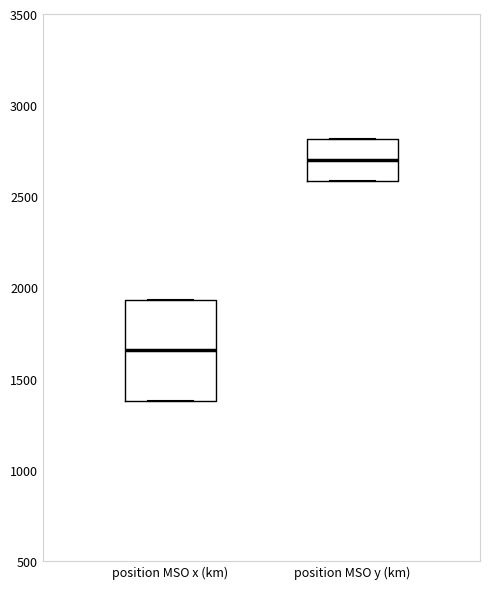

Reading left to right, read every box against the y-axis: the position of its median line, the range the box covers, and the ends of its whiskers. The values are not printed on the chart, so give them approximately, as read against the axis.

position MSO x (km): median 1650, box 1400 to 1950, whiskers 1400 to 1950
position MSO y (km): median 2700, box 2600 to 2800, whiskers 2600 to 2800